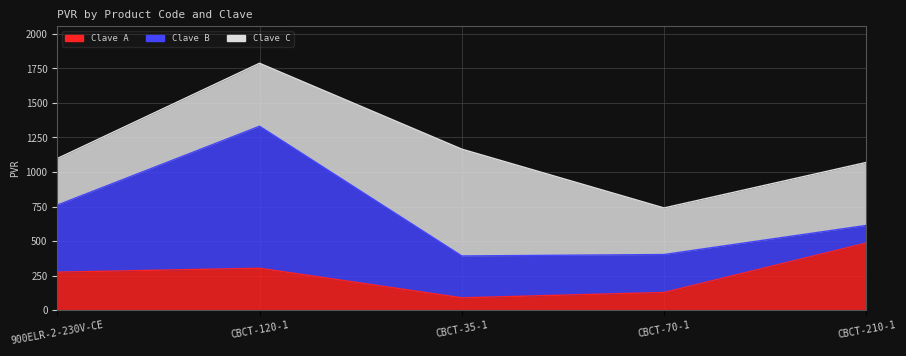

How many series are shown in this chart?

3